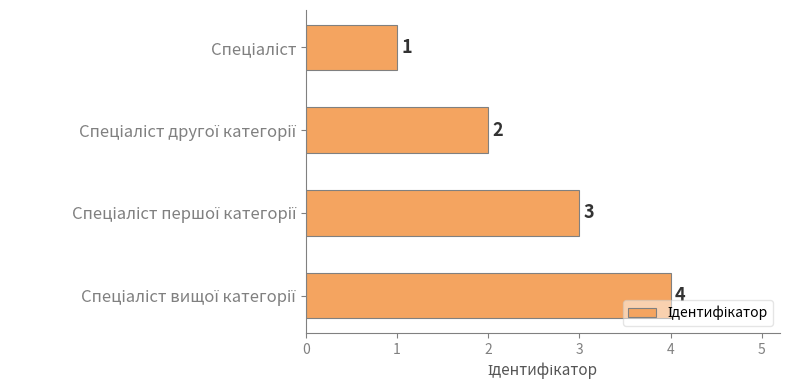

What is the maximum value shown in the chart?

4